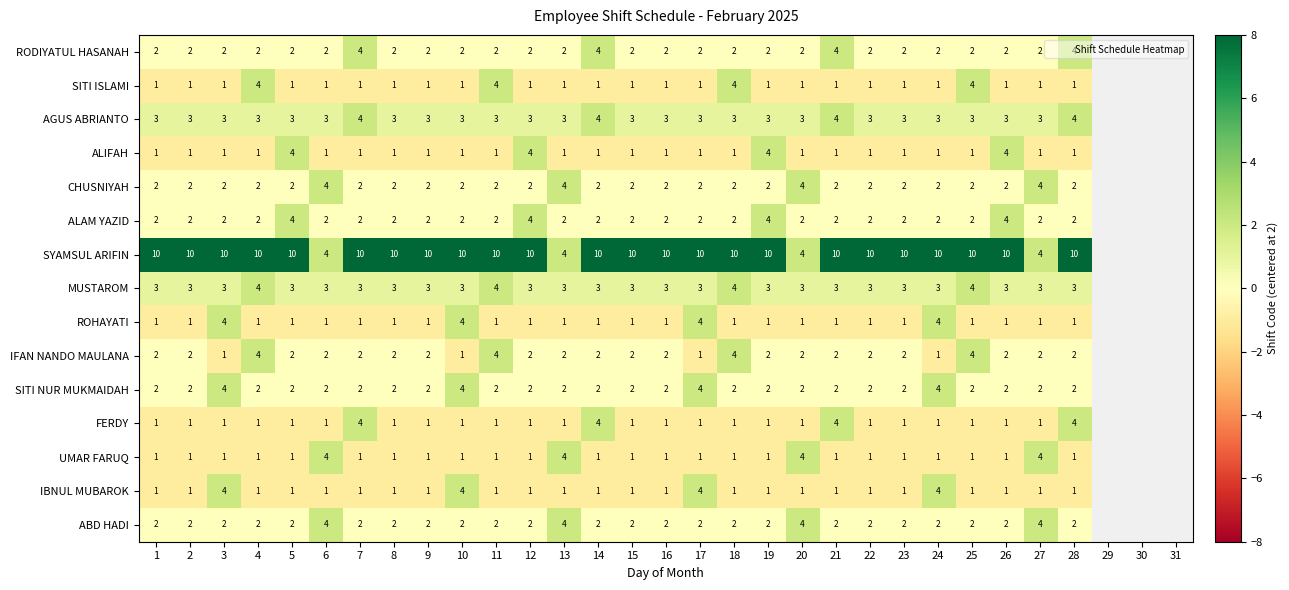

At which category does the chart reach its minimum across all series?

1